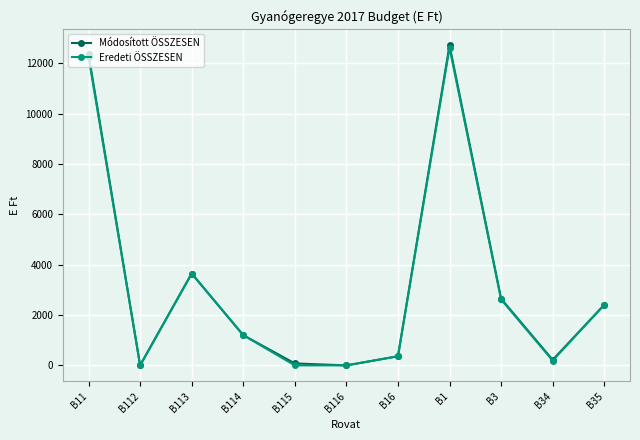

What is the label of the 8th point from the left?

B1